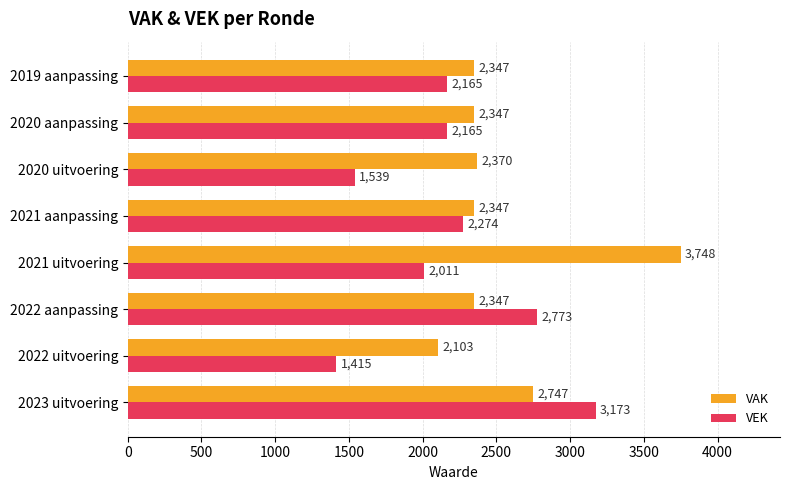

Which label corresponds to the smallest value in the chart?

2022 uitvoering